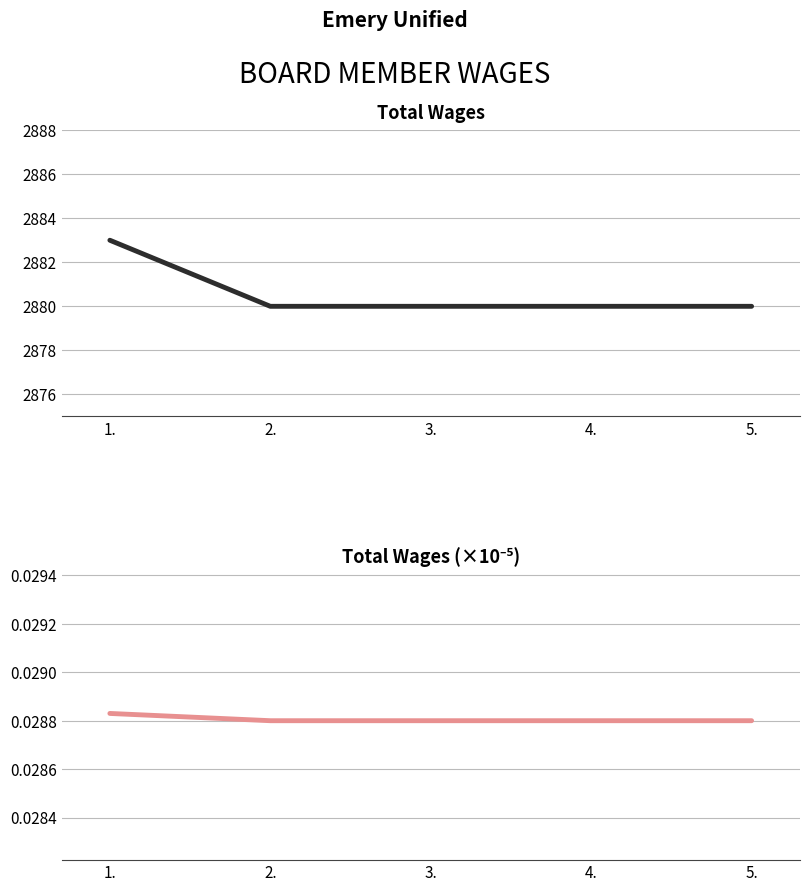

Is it true that Total Wages equals 1059.5 at 2.?

False